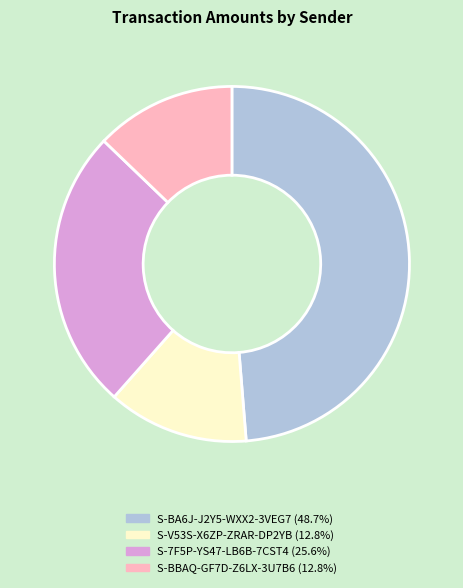

Approximately how many times larger is the value at S-V53S-X6ZP-ZRAR-DP2YB (12.8%) compared to S-BA6J-J2Y5-WXX2-3VEG7 (48.7%)?

0.3